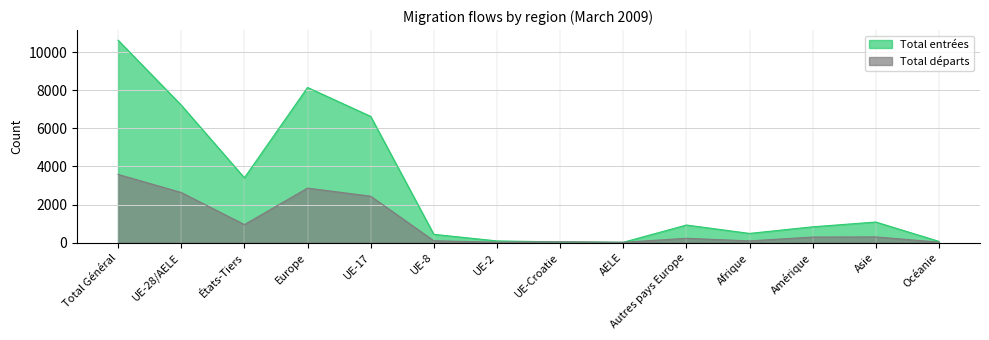

What is the total value across all series at Afrique?

580